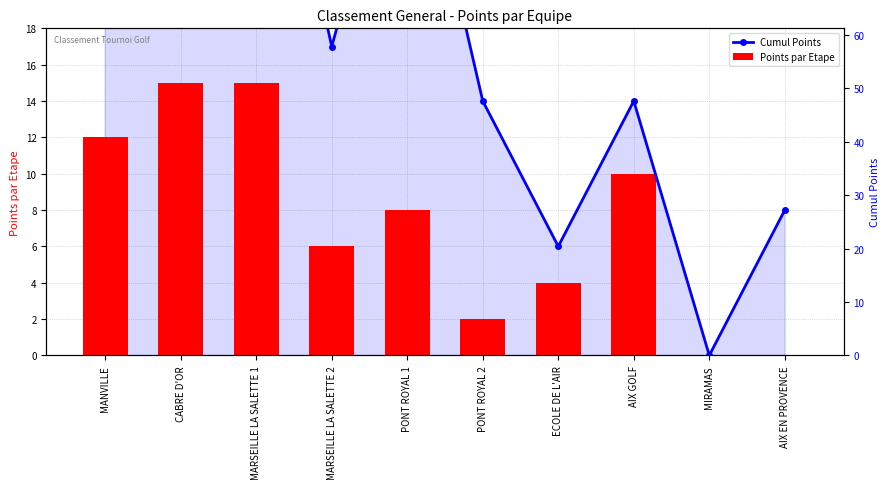

What are all the series names shown in the legend?

Cumul Points, Points par Etape